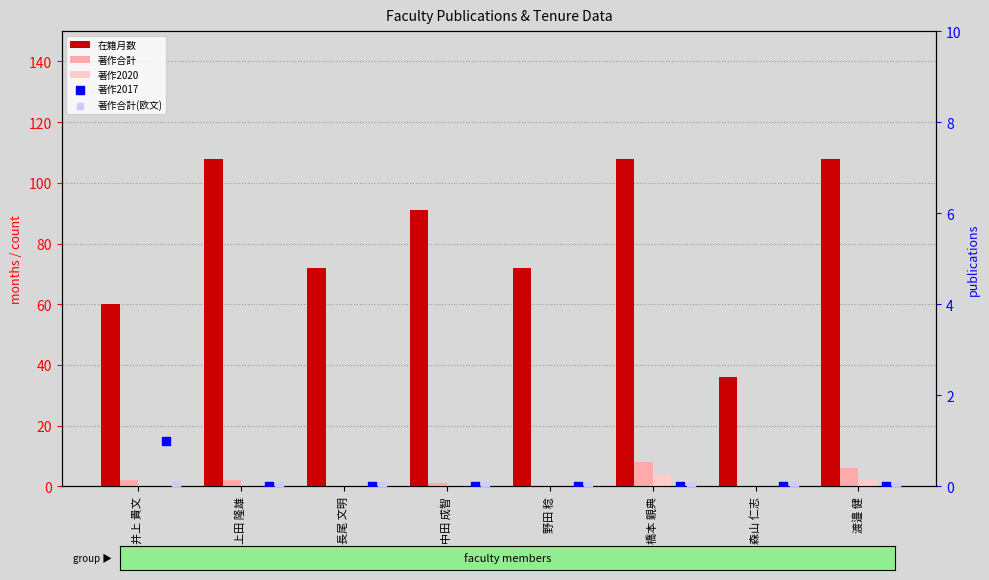

What are all the series names shown in the legend?

在籍月数, 著作合計, 著作2020, 著作2017, 著作合計(欧文)